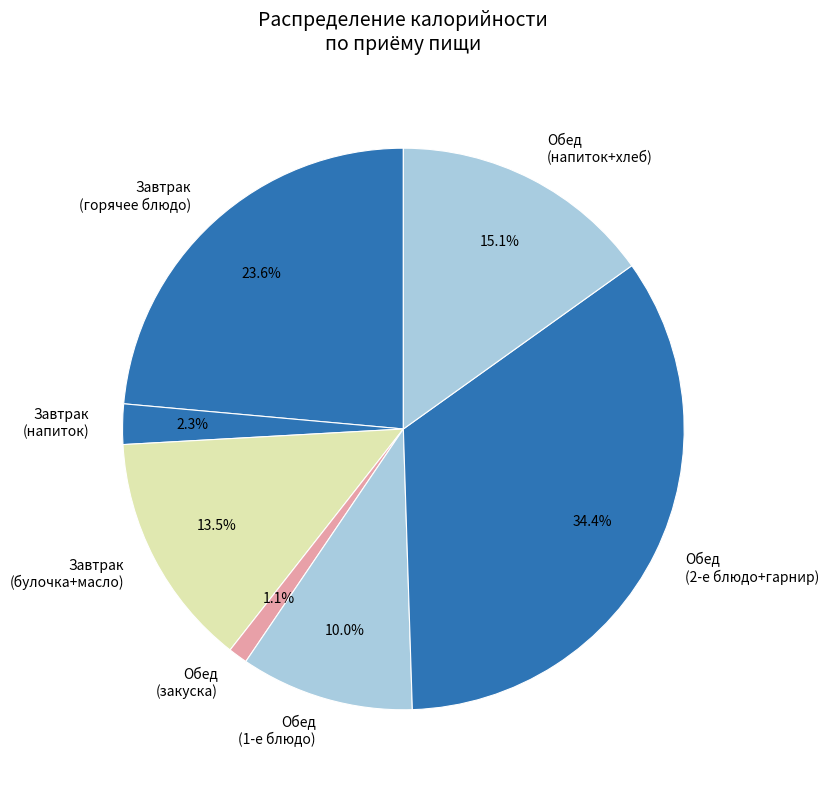

Which slice is the largest?

Обед (2-е блюдо+гарнир)